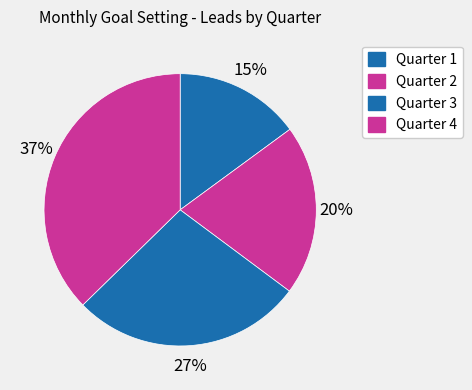

Does Quarter 2 account for over 50% of the chart?

No